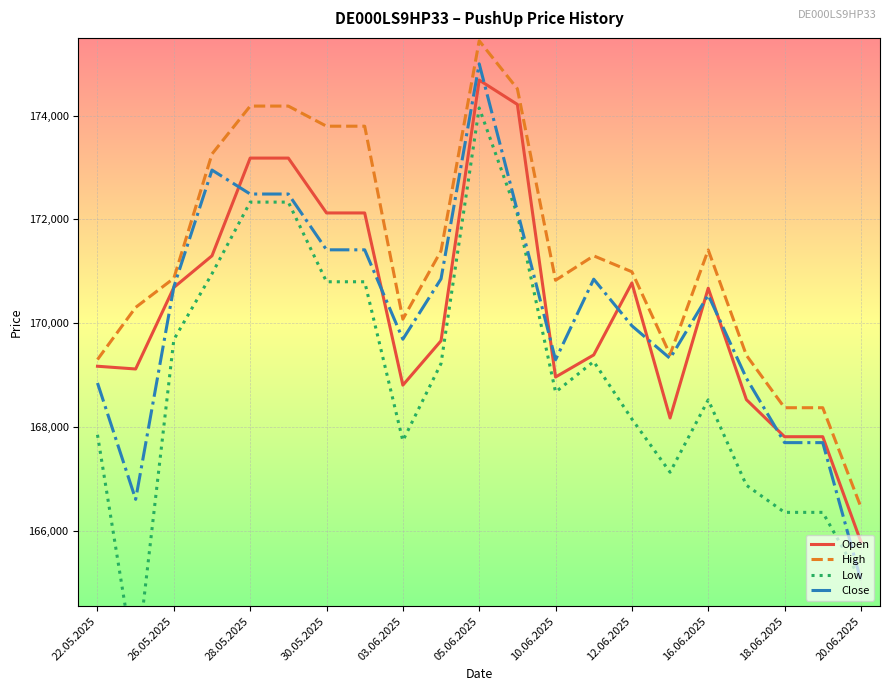

Which series has the largest total across all categories?

High